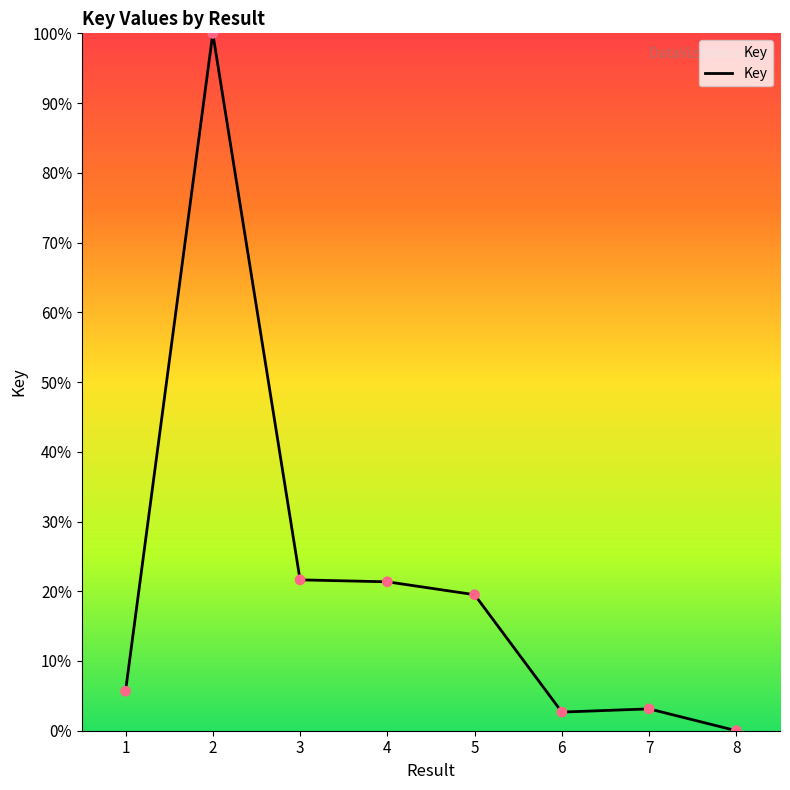

What is the ratio of the value at 6 to the value at 7?

0.9